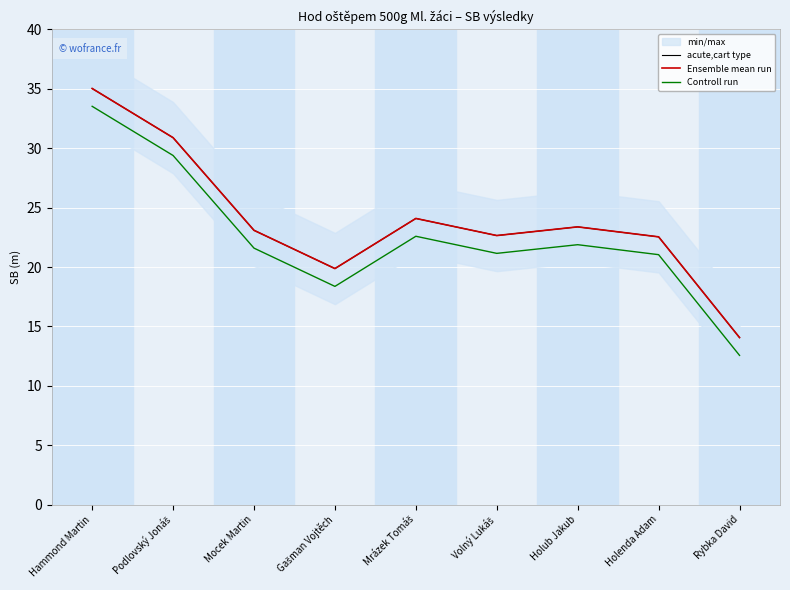

Is it true that Controll run equals 7.4 at Podlovský Jonáš?

False